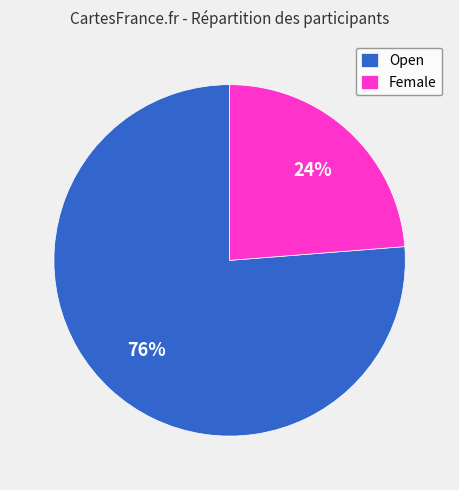

What percentage is the Female slice, to the nearest percent?

24%